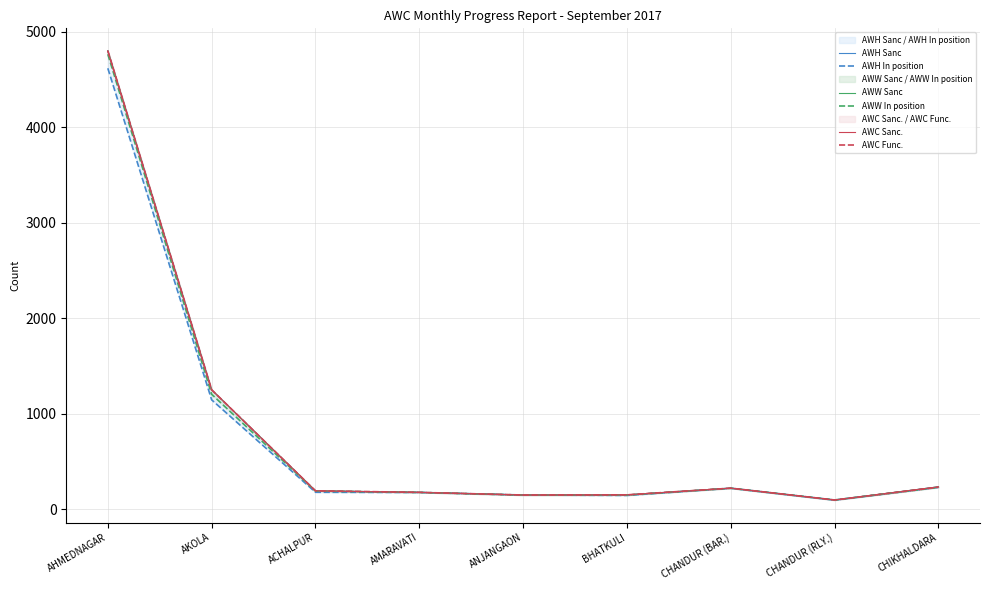

At which label does AWW In position reach its peak?

AHMEDNAGAR